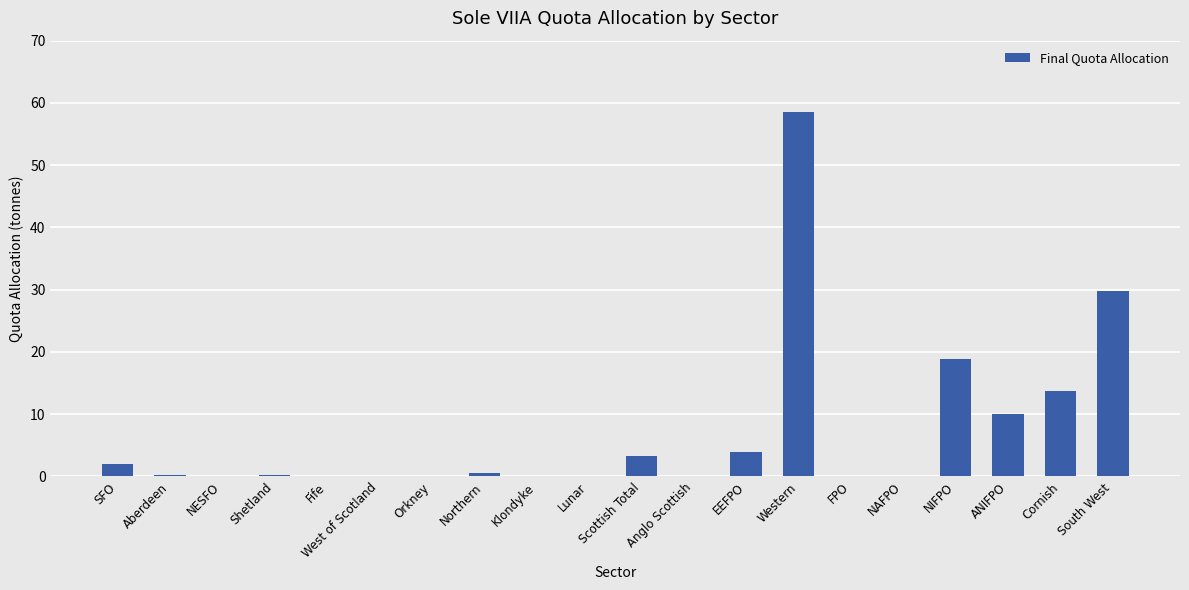

What is the average value?

7.1